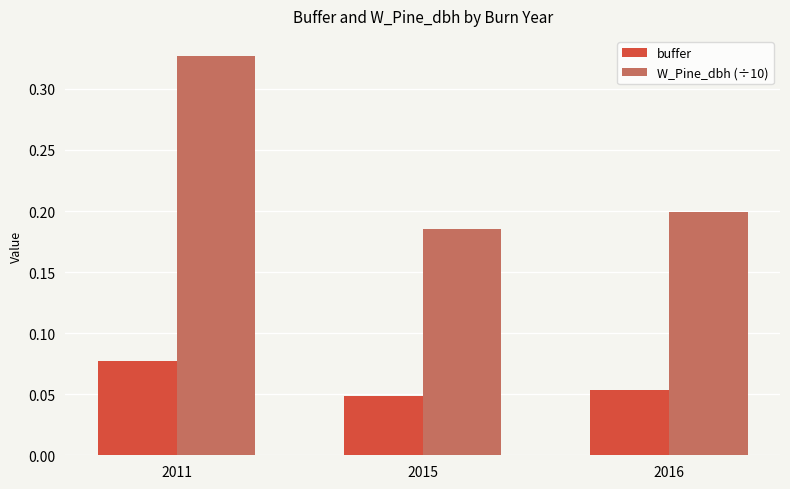

At which category is the sum across all series the highest?

2011